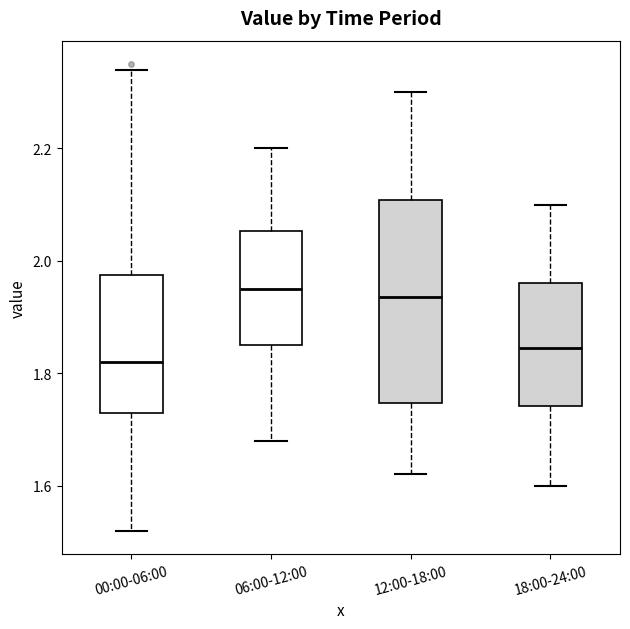

Where does the upper whisker of the box for 00:00-06:00 end on the y-axis? The values are not printed on the chart, so give them approximately, as read against the axis.

2.34